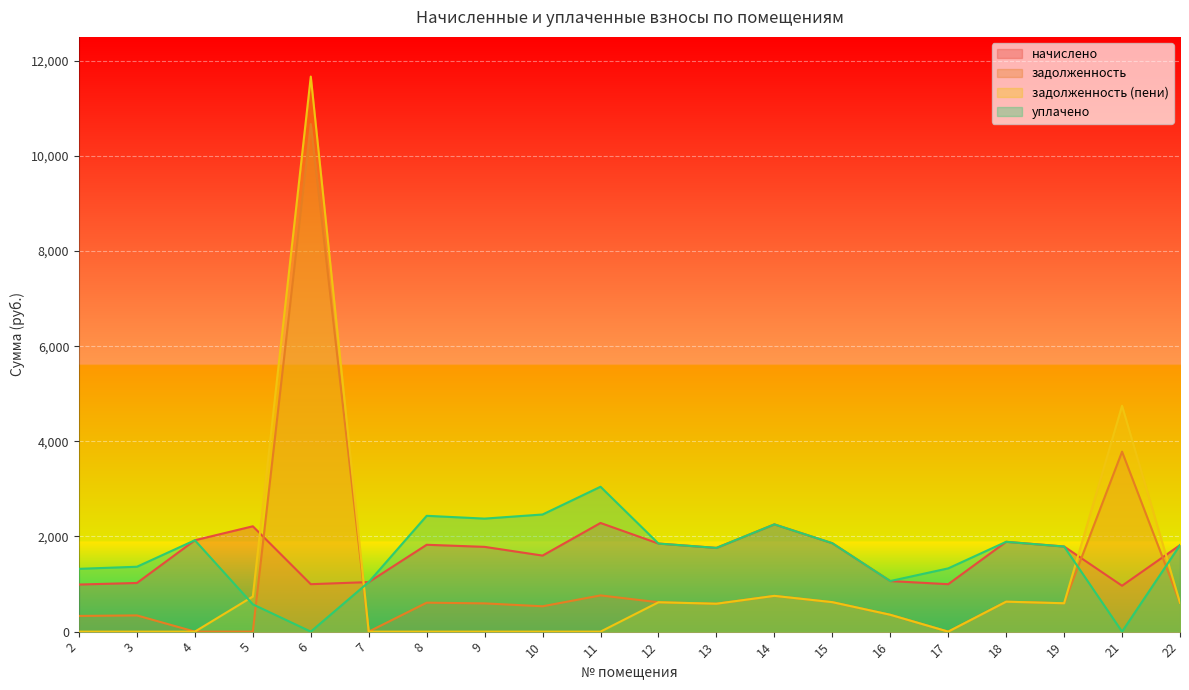

Between which two adjacent categories do задолженность and начислено first intersect?

5 and 6